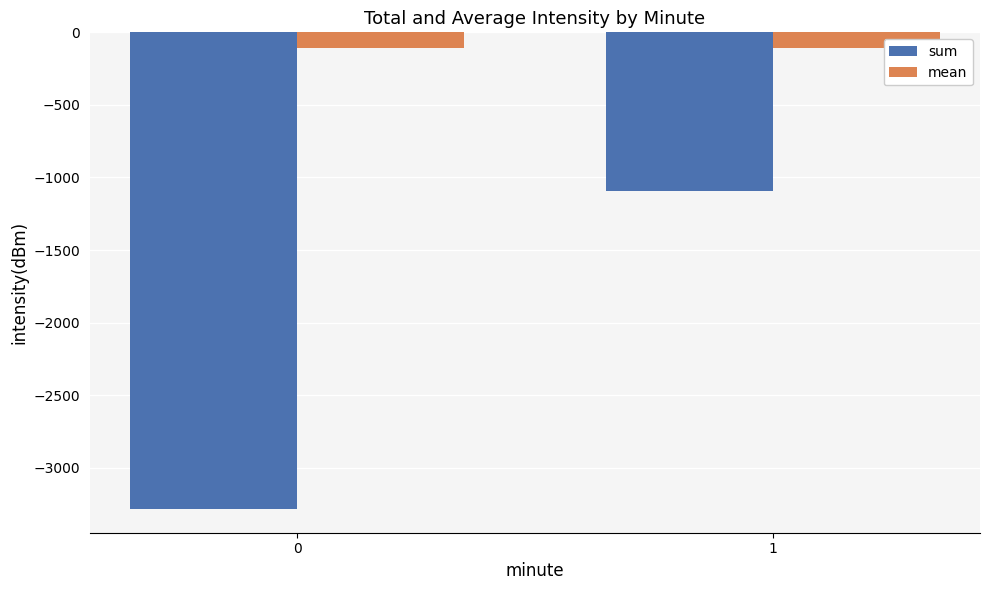

At which category is the sum across all series the highest?

1